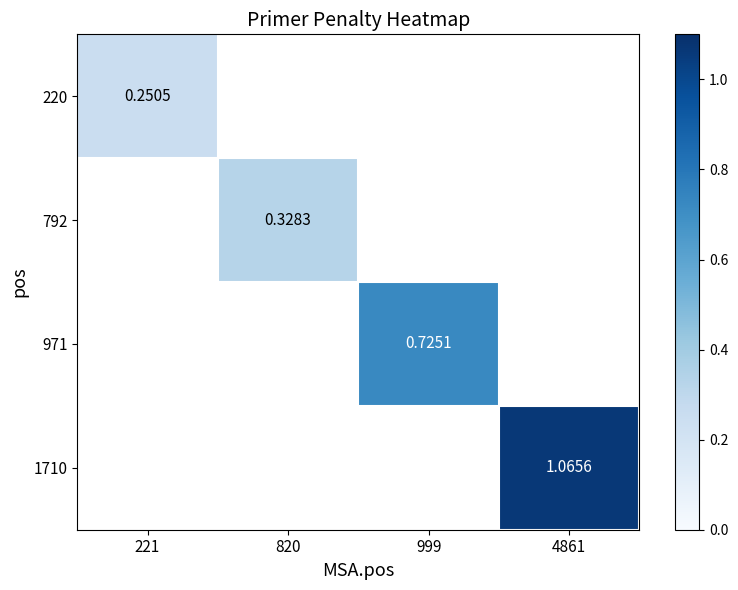

How many categories are shown in the chart?

4